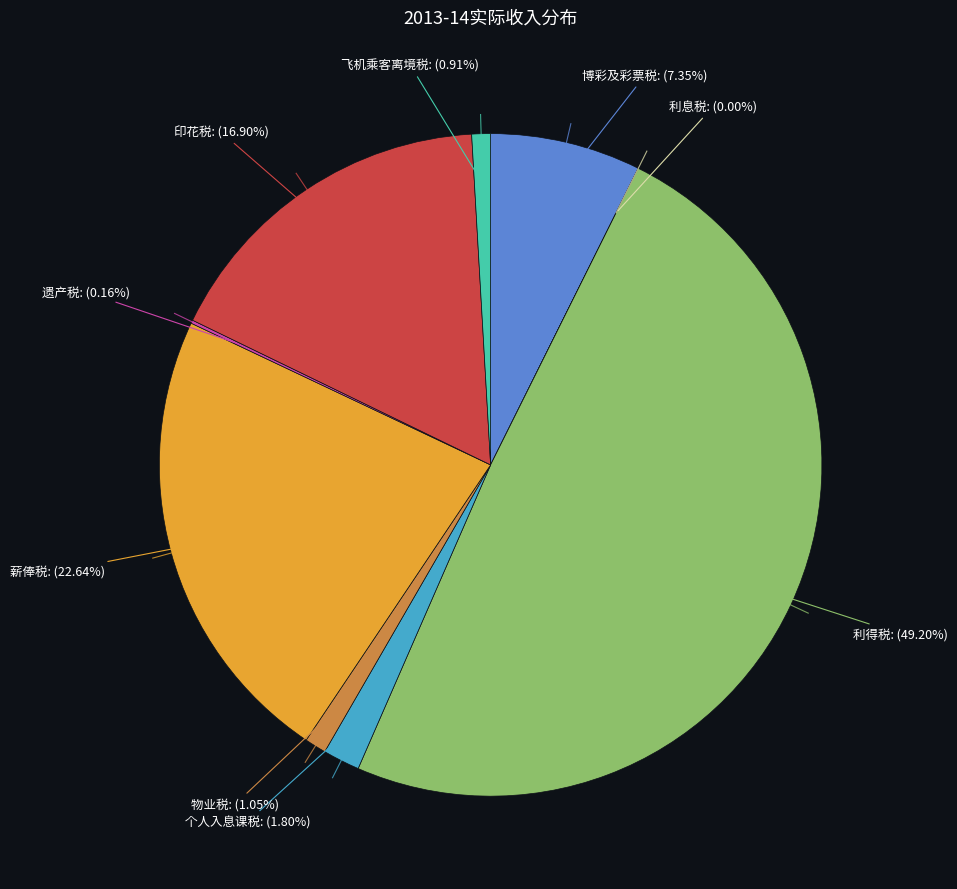

To the nearest percent, what percentage of the pie is 飞机乘客离境税?

1%